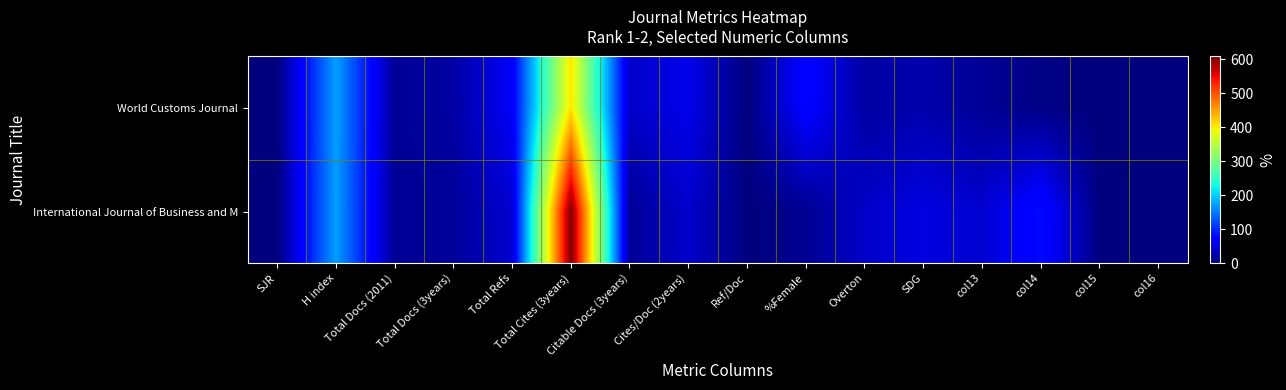

Between SJR and Total Refs, which series saw the biggest shift?

World Customs Journal